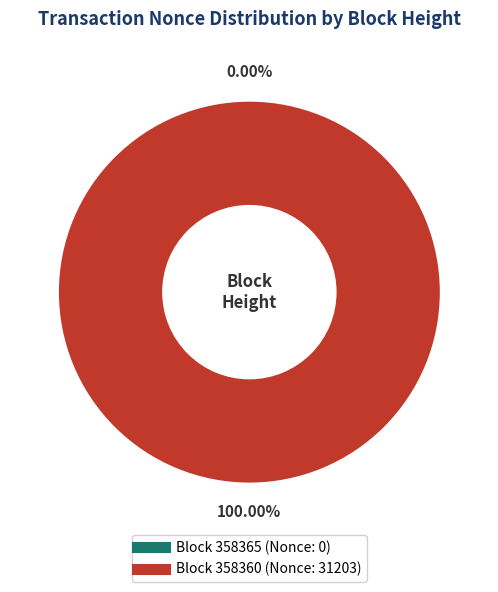

How much of the chart is everything except 358365?

100.0%